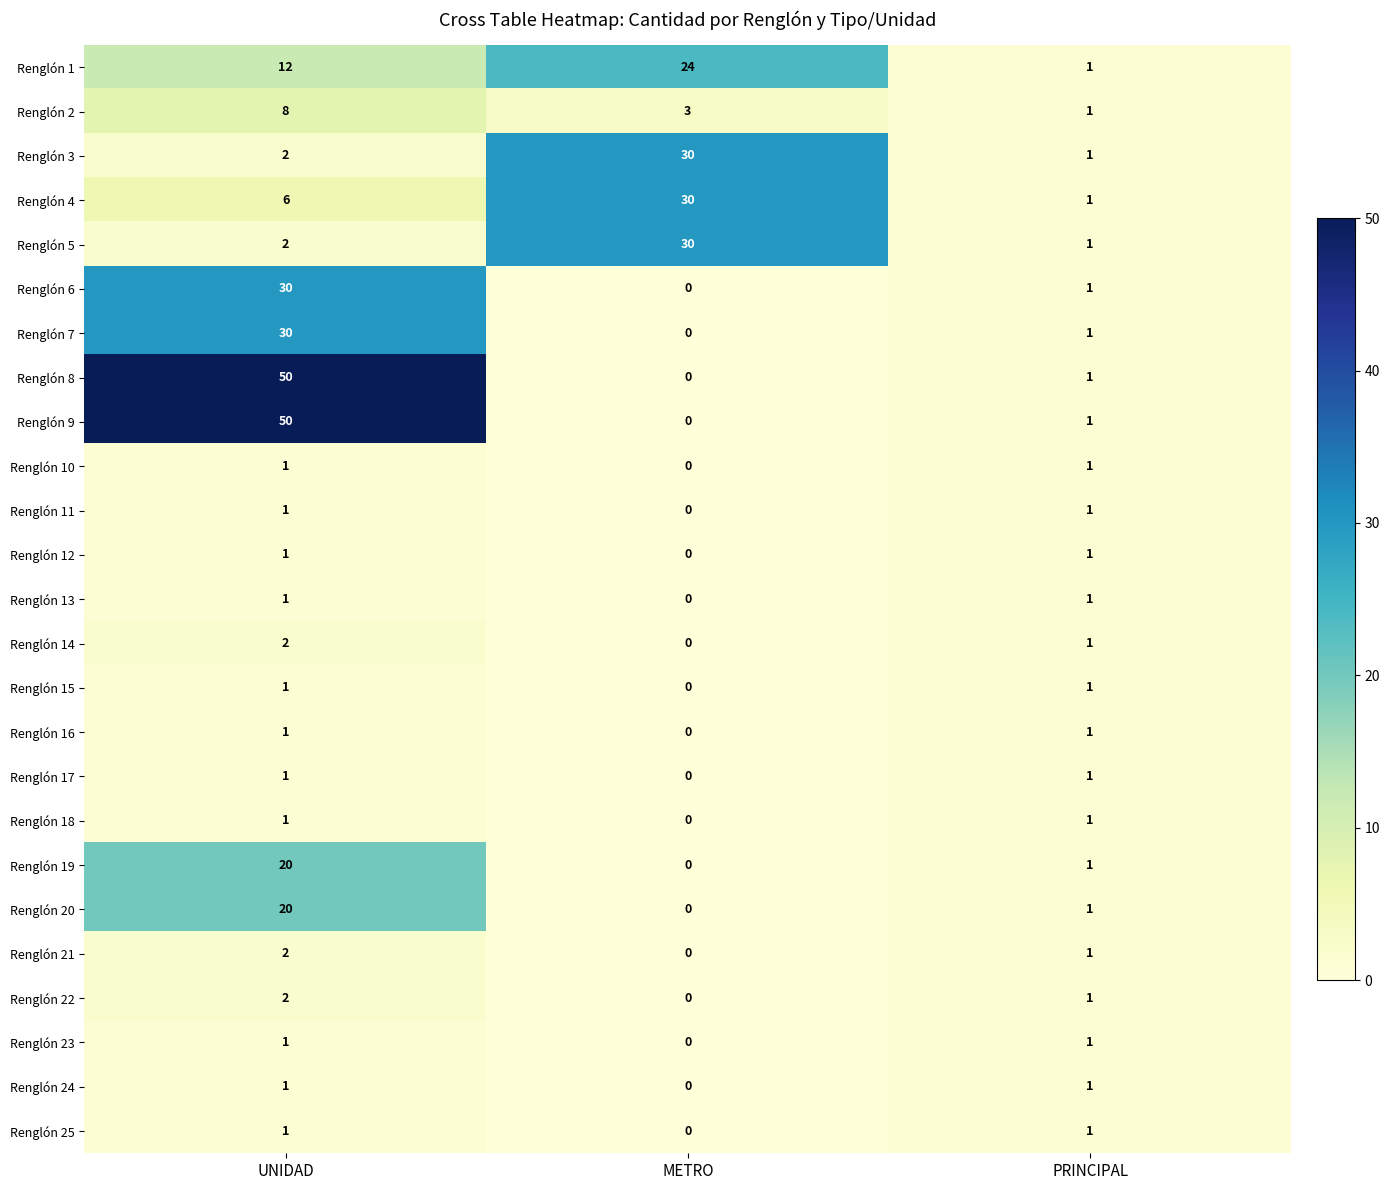

Which label corresponds to the smallest value in the chart?

METRO